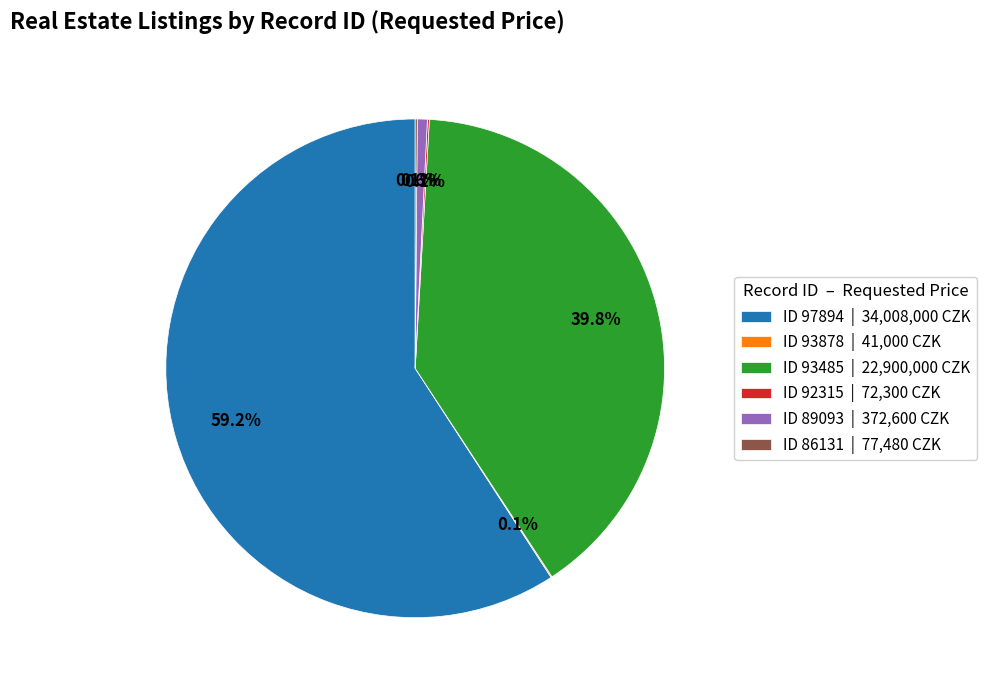

Does ID 97894 | 34,008,000 CZK account for over 50% of the chart?

Yes